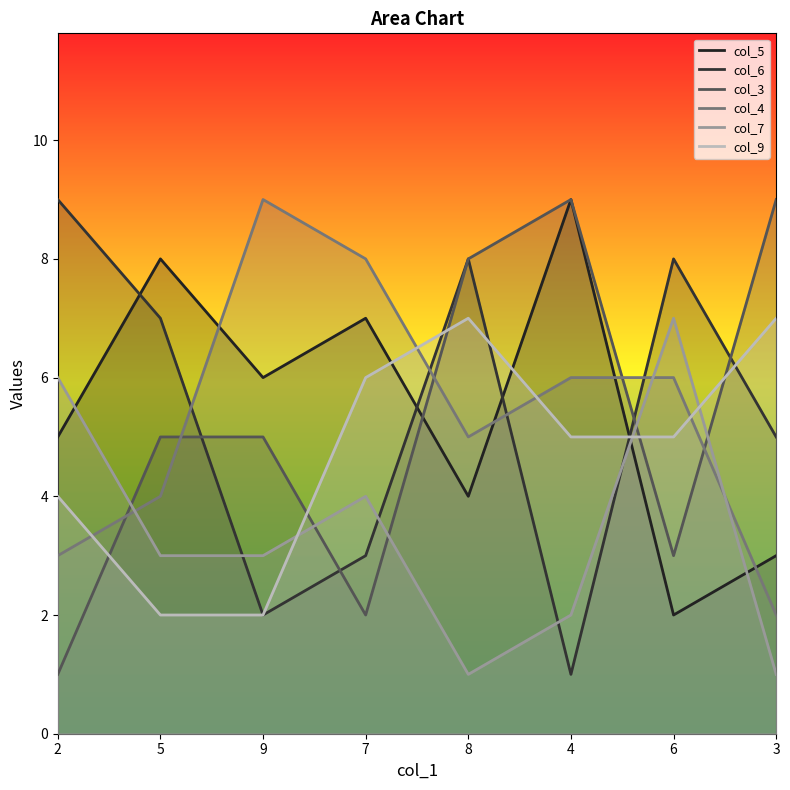

True or false: col_6 has a value of 2 at 6.

False